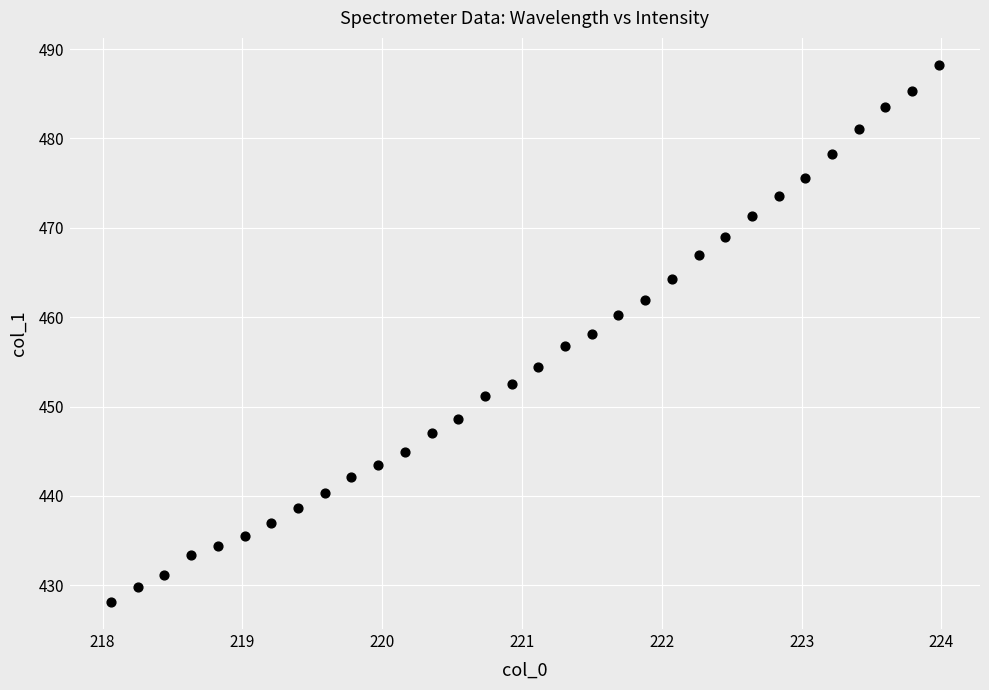

What is the range of Y values (max minus min)?

60.1